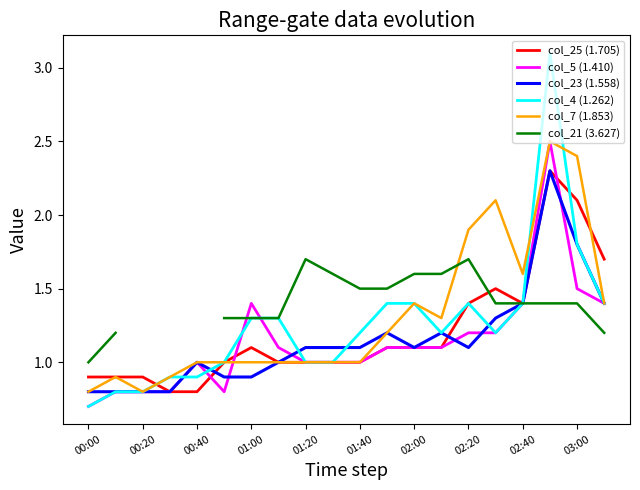

At how many categories does at least one series exceed 0?

20